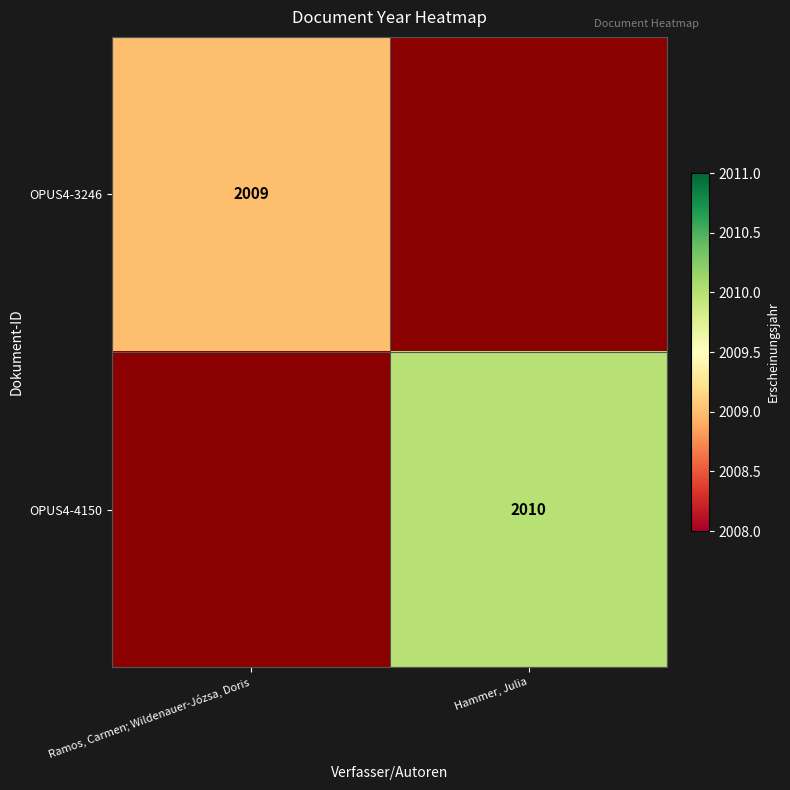

True or false: OPUS4-4150 has a value of 2856 at Hammer, Julia.

False